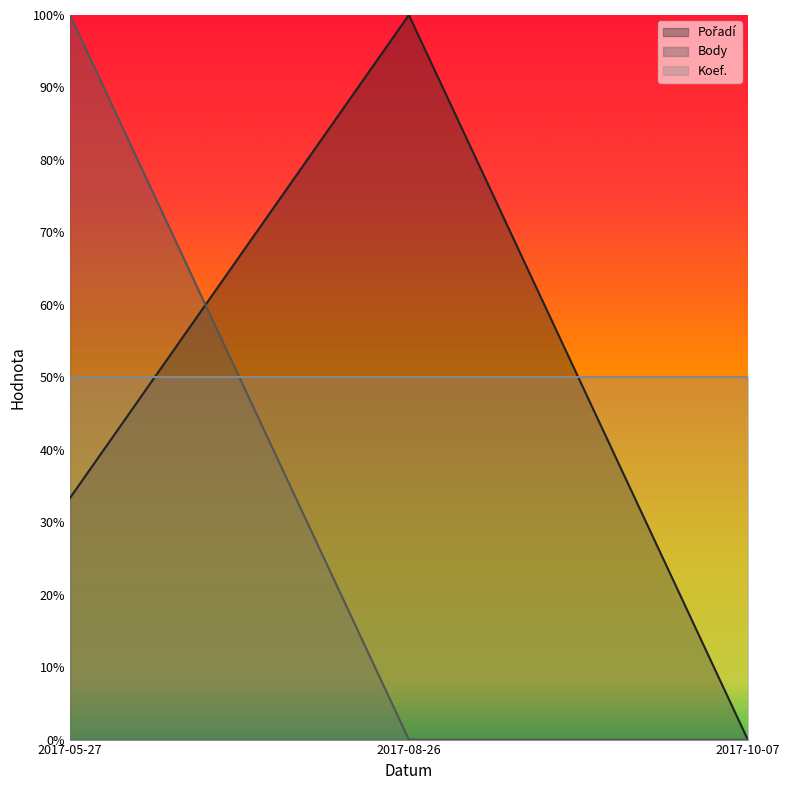

Between 2017-05-27 and 2017-10-07, which series saw the biggest shift?

Body